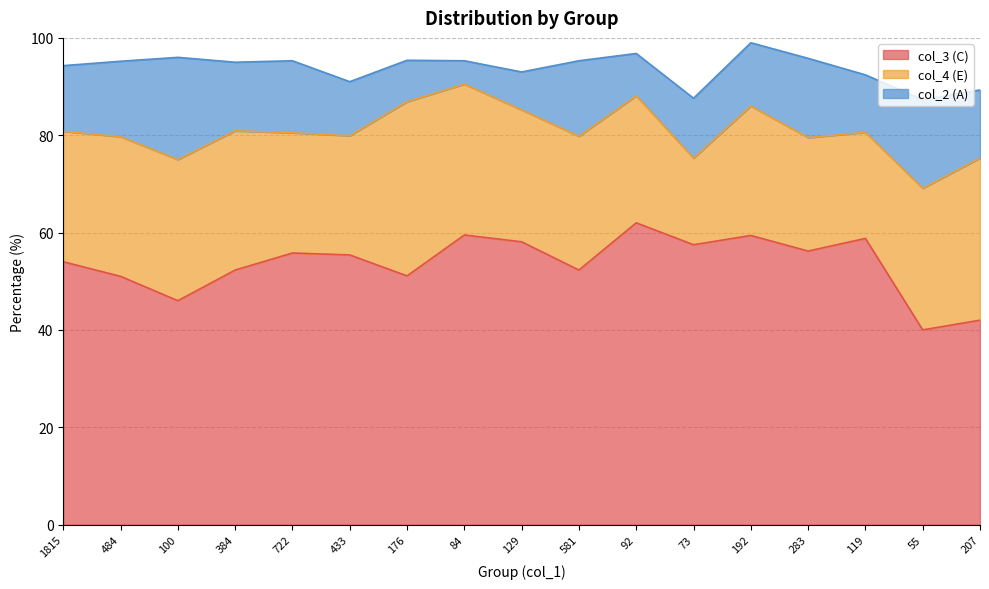

What is the approximate value of col_3 (C) at 207?

42.0